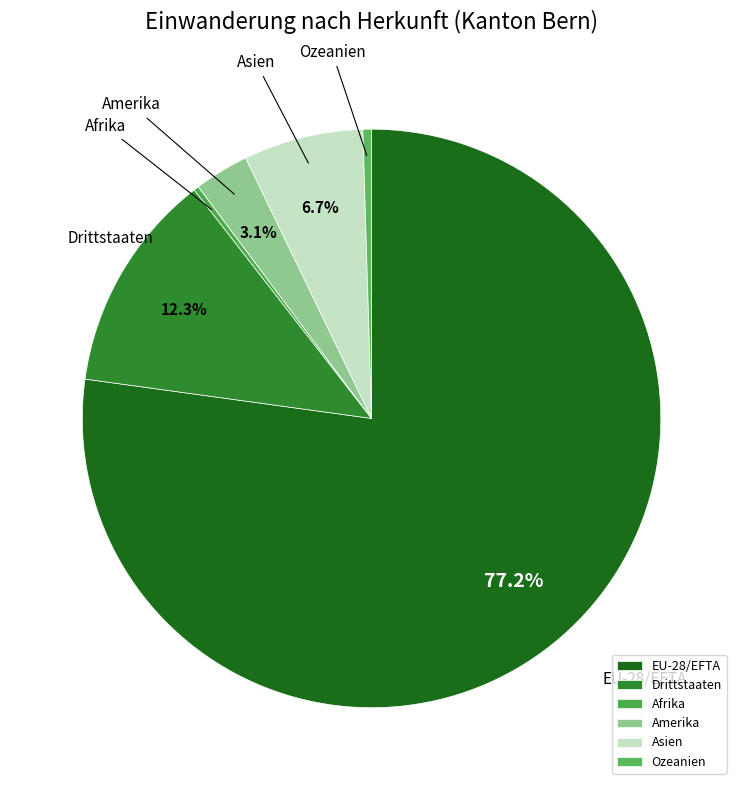

Which category has the biggest portion of the pie?

EU-28/EFTA